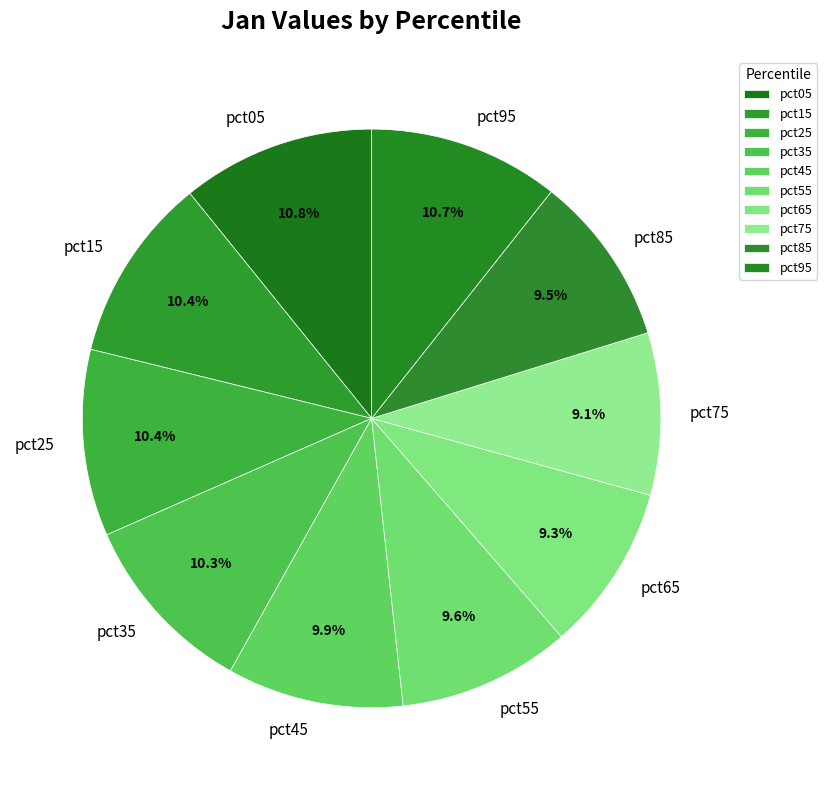

How many slices are in this pie chart?

10